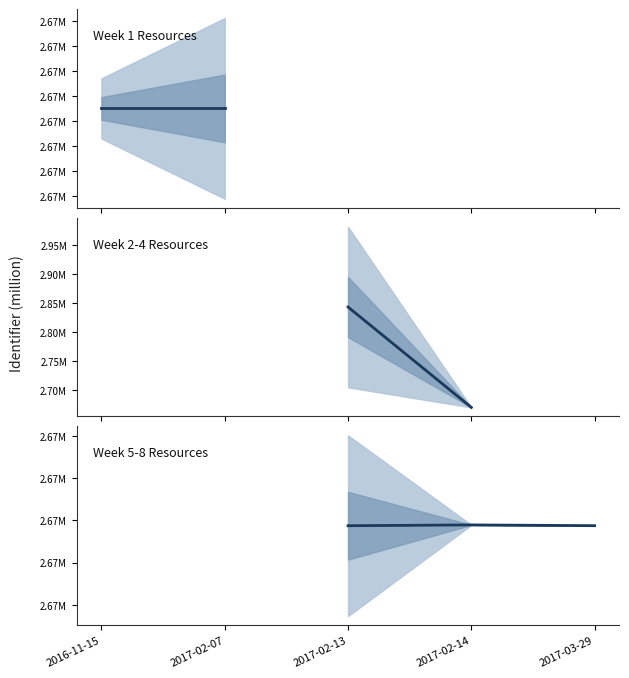

What are all the series names shown in the legend?

Week 1 Resources, Week 2-4 Resources, Week 5-8 Resources